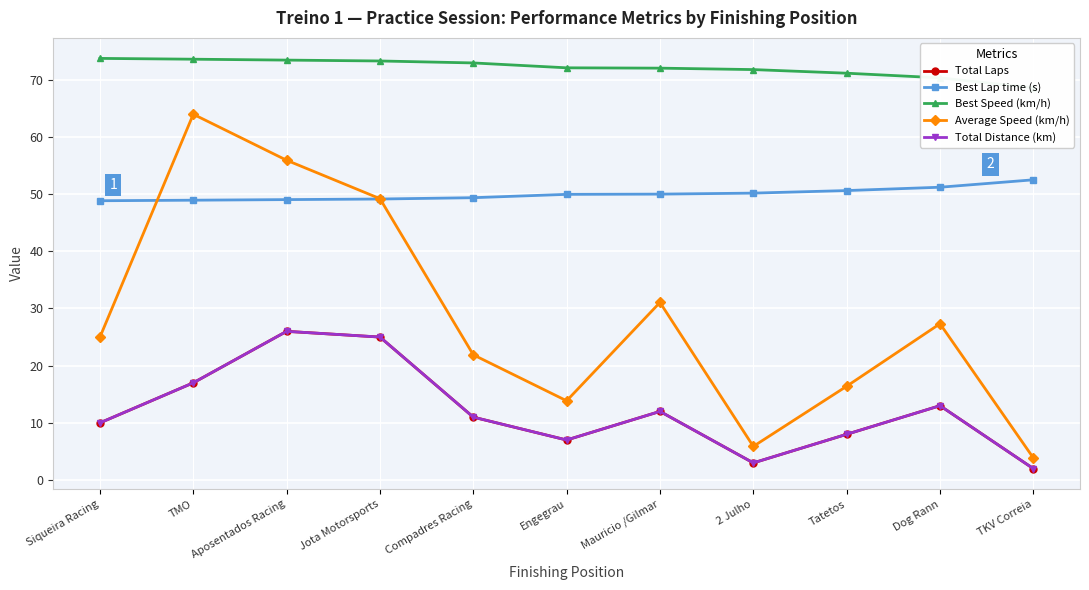

What is the label of the 8th point from the right?

Jota Motorsports